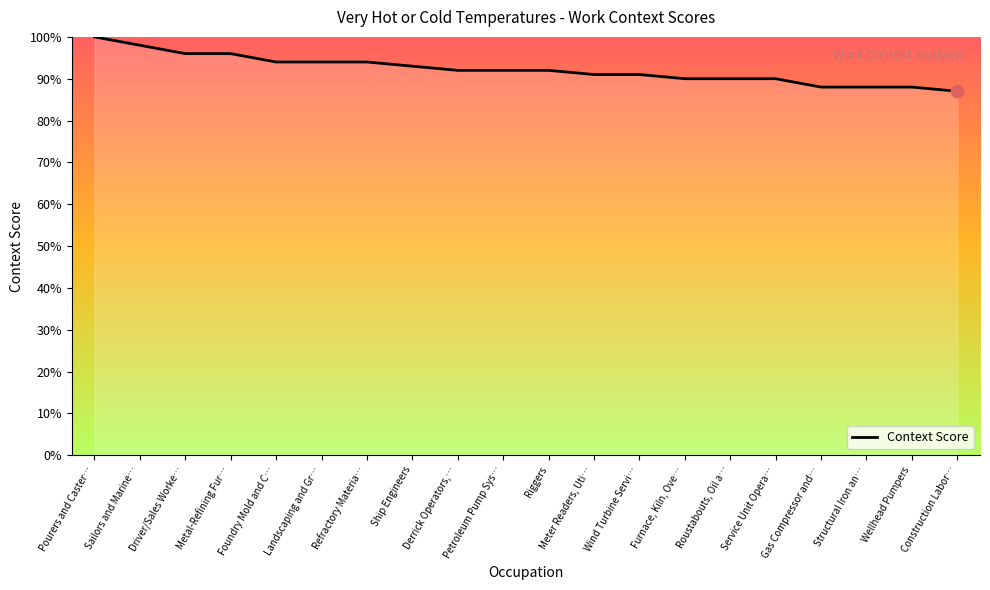

What is the change in value from Metal-Refining Fur… to Wellhead Pumpers?

-8